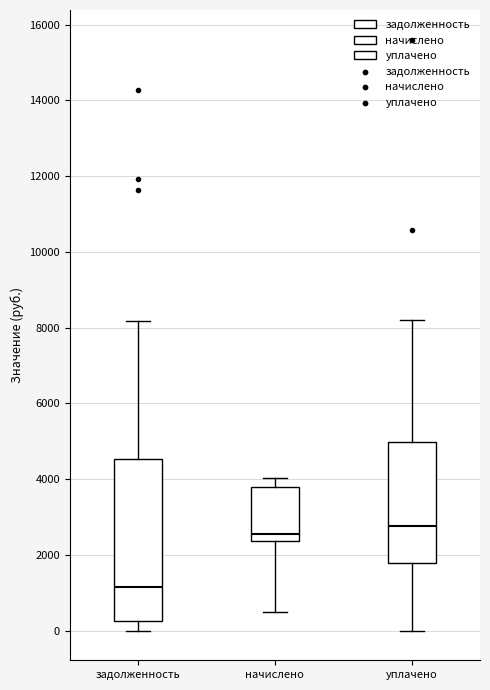

Which box is the tallest, from its lower edge to its upper edge?

задолженность